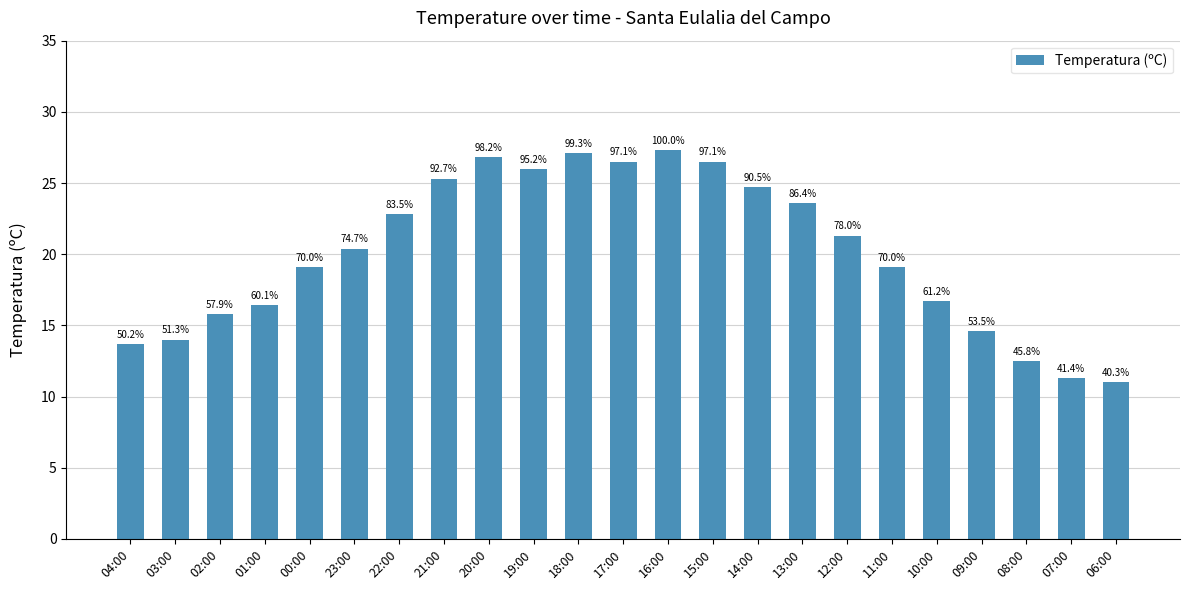

Are the bars horizontal?

No